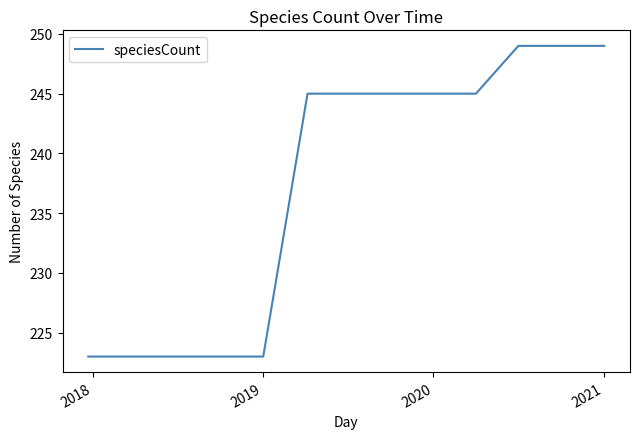

What is the difference between the maximum and minimum values?

26